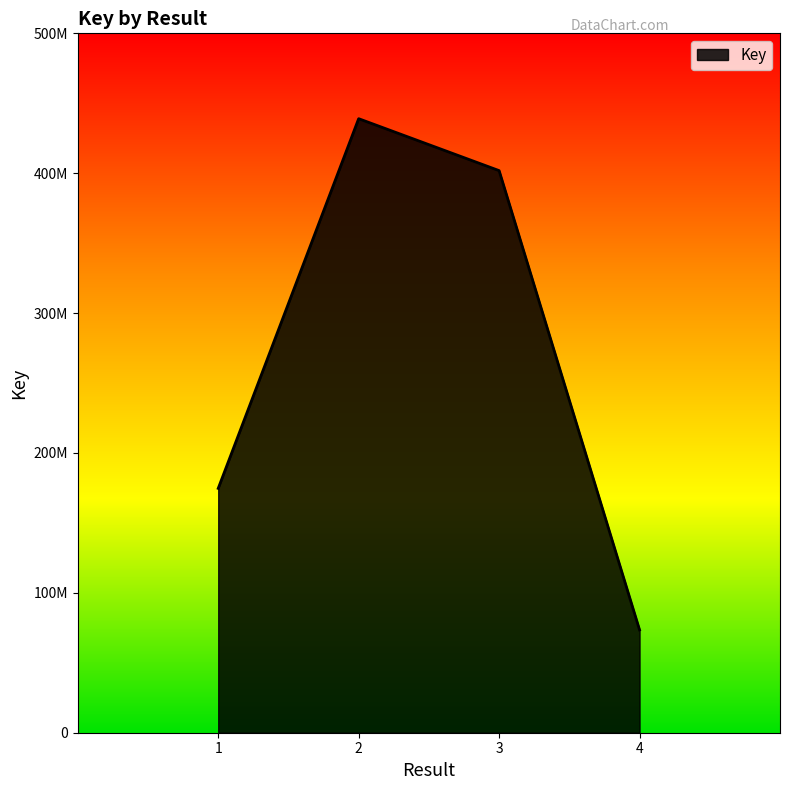

Does the chart have visible grid lines?

No